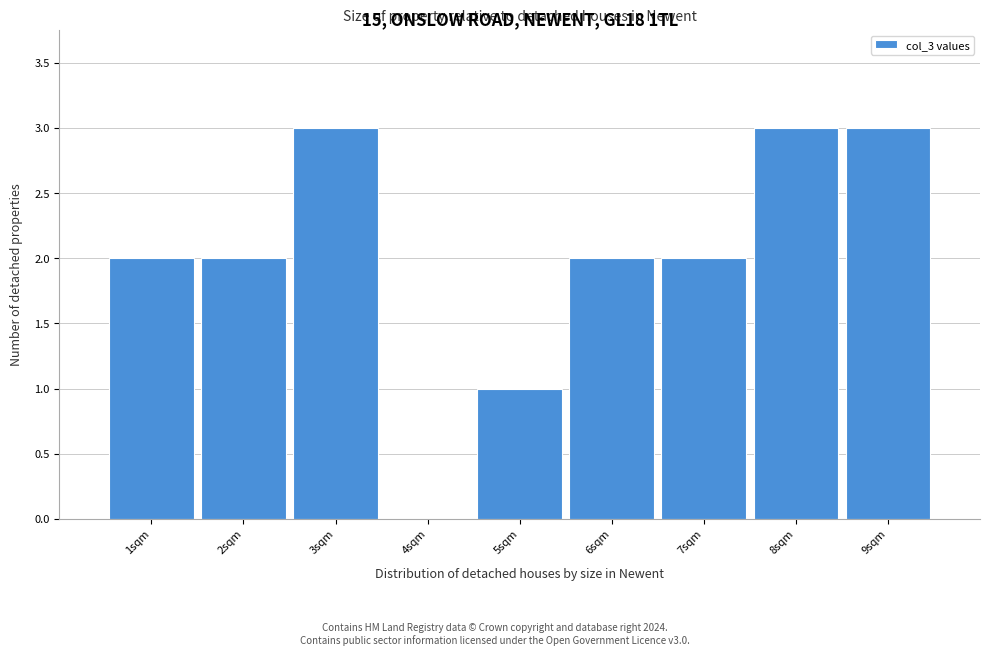

Reading left to right, transcribe all the data shown in this chart.

1sqm=2	2sqm=2	3sqm=3	4sqm=0	5sqm=1	6sqm=2	7sqm=2	8sqm=3	9sqm=3